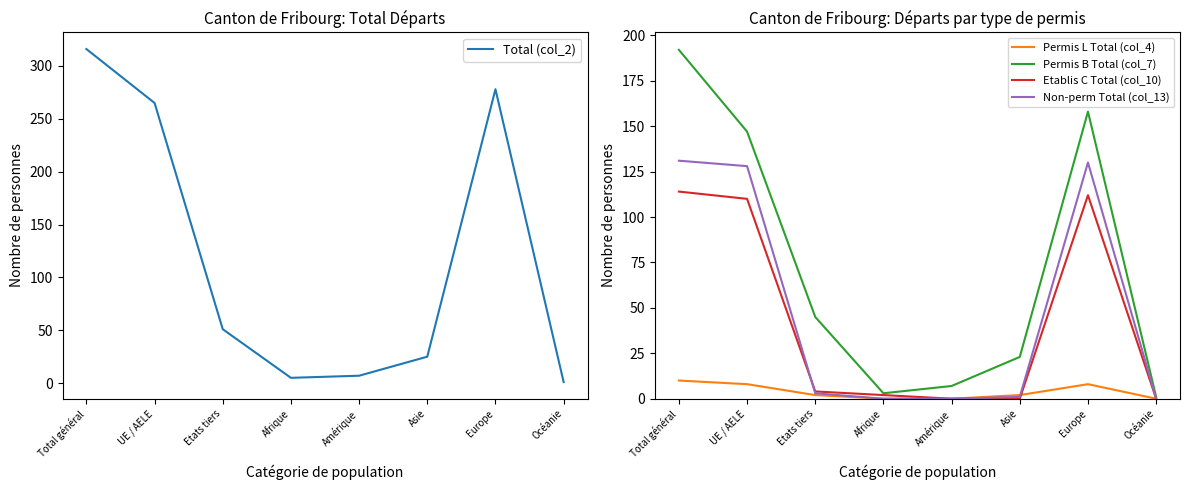

What is the spread (max minus min) of values at UE / AELE?

257